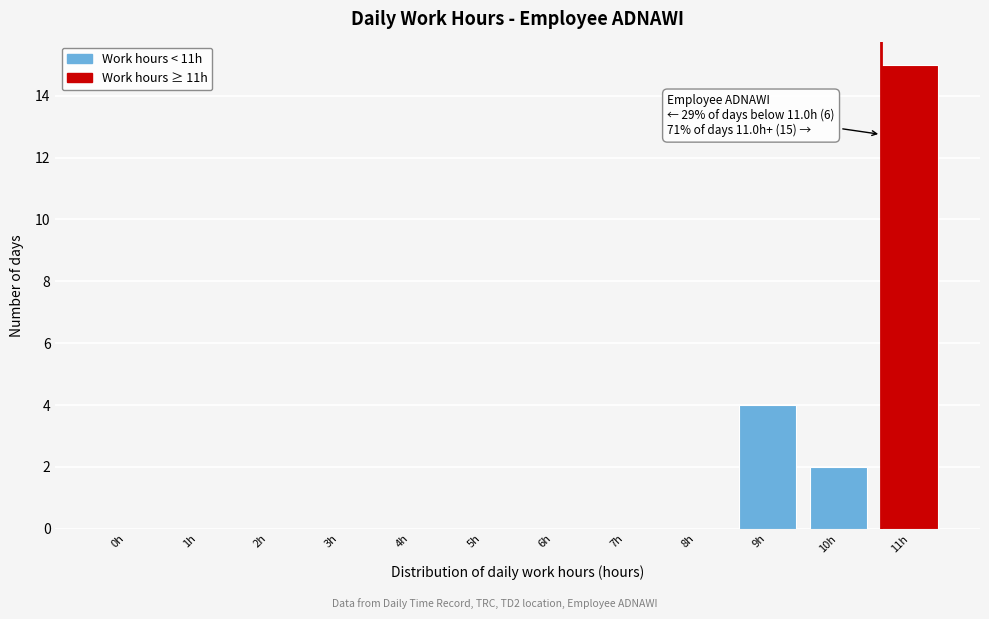

Reading left to right, list all the values displayed in this chart.

0h=0	1h=0	2h=0	3h=0	4h=0	5h=0	6h=0	7h=0	8h=0	9h=4	10h=2	11h=15